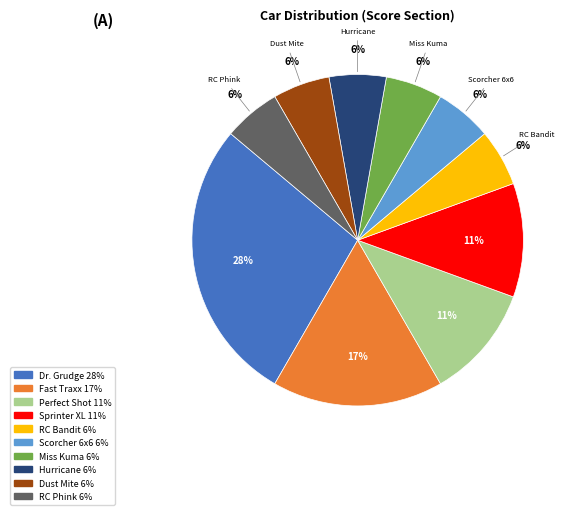

Is the sum of Sprinter XL and Hurricane greater than half?

No